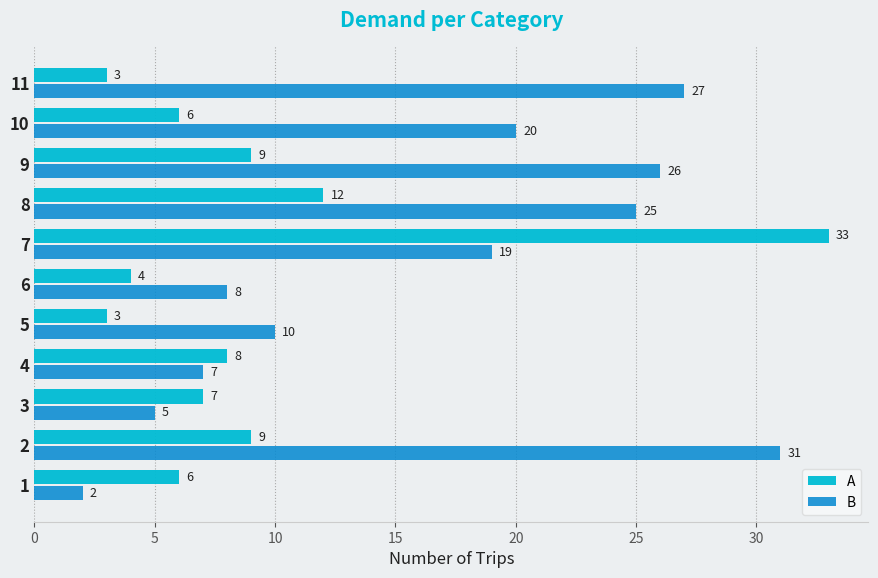

Rank the series by their average value, from highest to lowest.

B, A